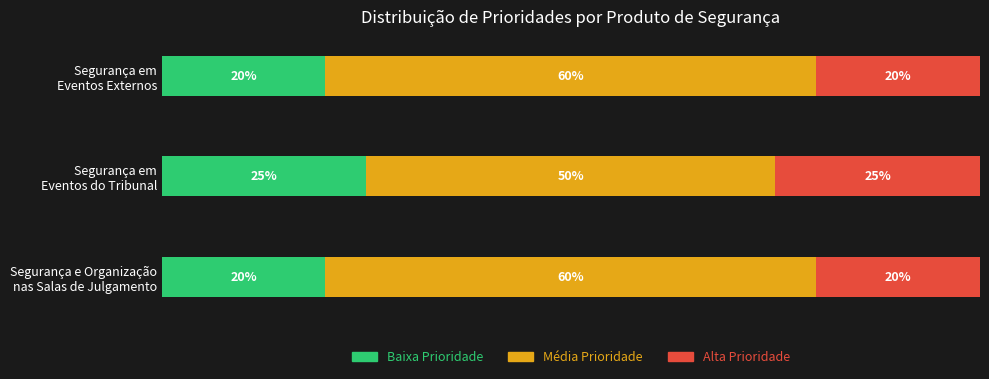

What is the average value of the Baixa Prioridade series?

0.2